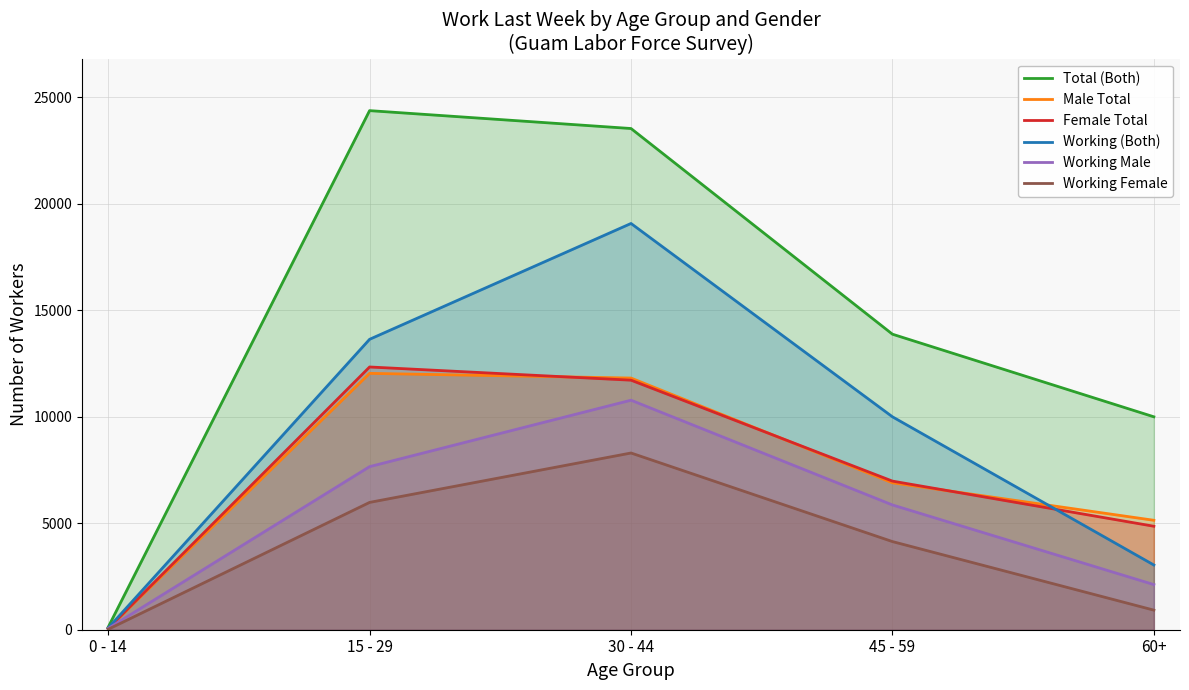

How many values in the Working (Both) series exceed 10000?

2